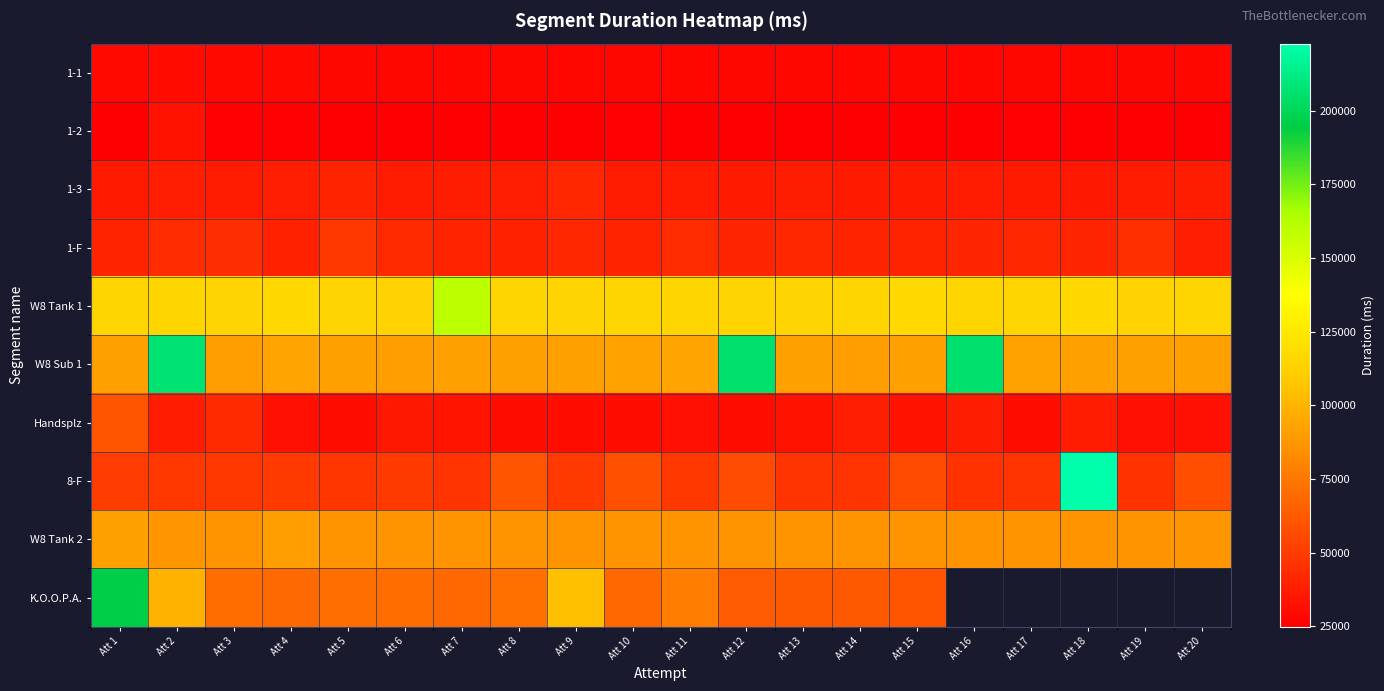

The Handsplz series shows 15585.7 at Att 16. True or false?

False